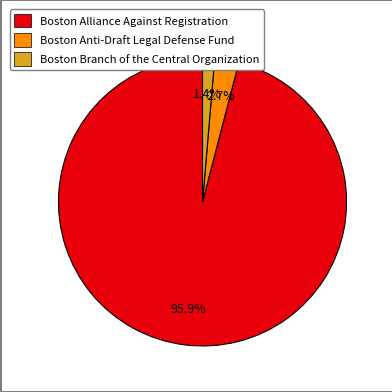

Rank the categories by value from lowest to highest.

Boston Branch of the Central Organization, Boston Anti-Draft Legal Defense Fund, Boston Alliance Against Registration